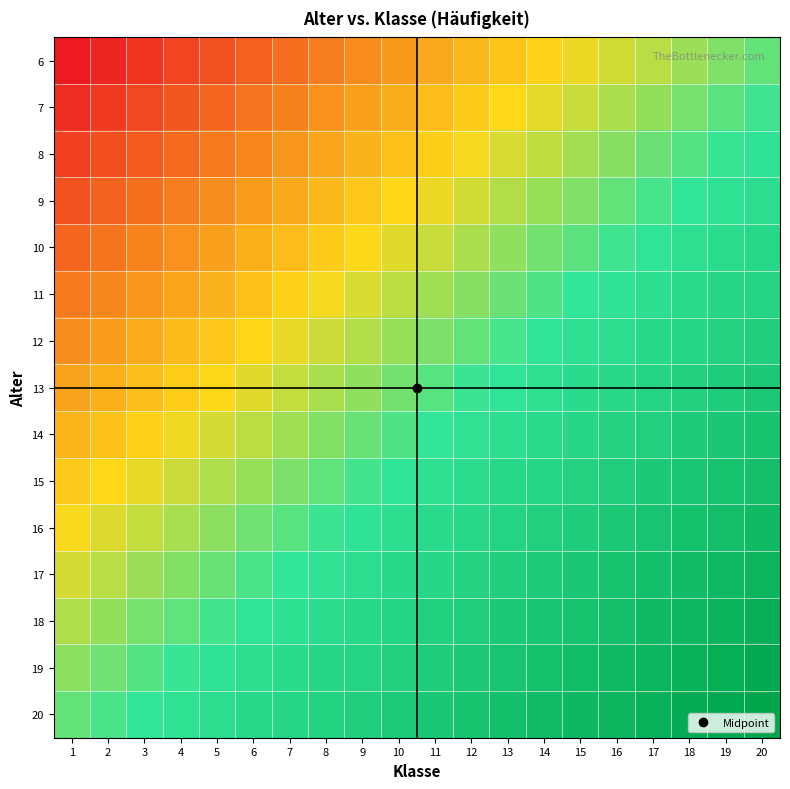

Which series has the largest range (max minus min)?

6